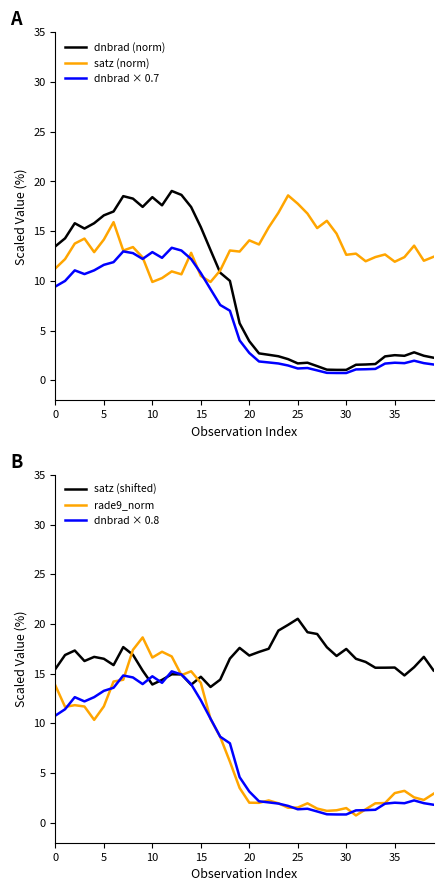

Is the value of rade9_norm at 17 greater than the value of dnbrad × 0.8 at 38?

Yes